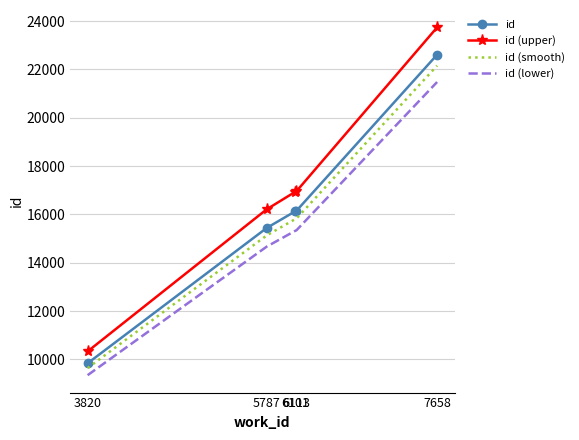

True or false: id has more than 2 points higher than both neighbors.

False